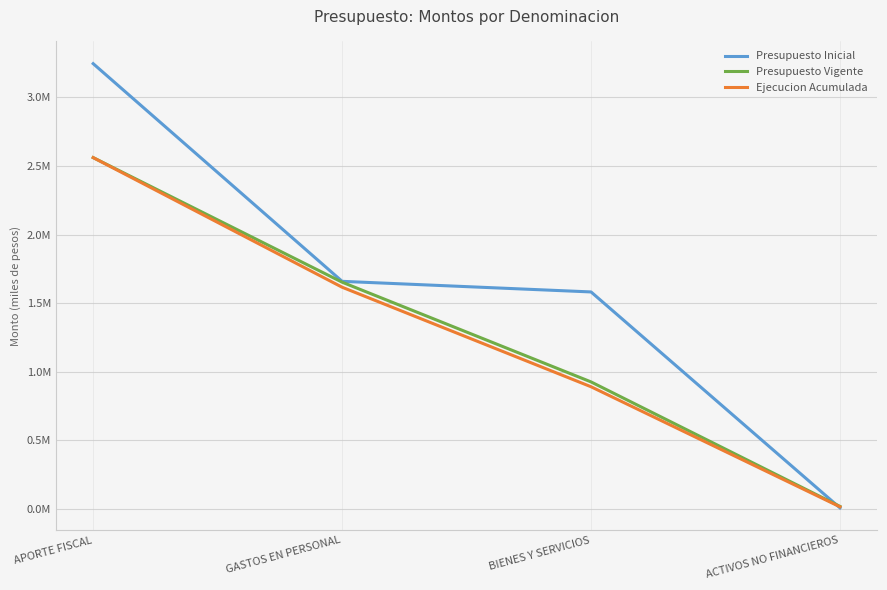

True or false: Ejecucion Acumulada has a value of 1615903 at GASTOS EN PERSONAL.

True